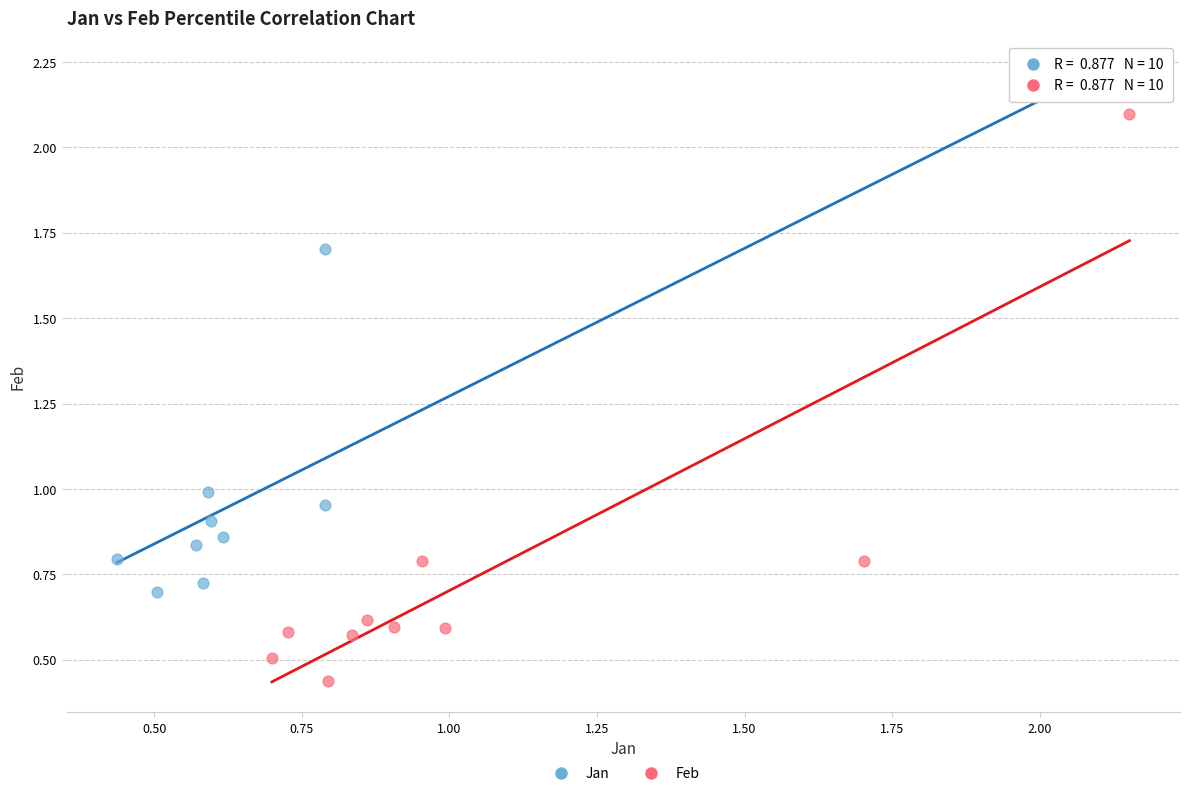

Which series has the largest Y range (max minus min)?

Feb